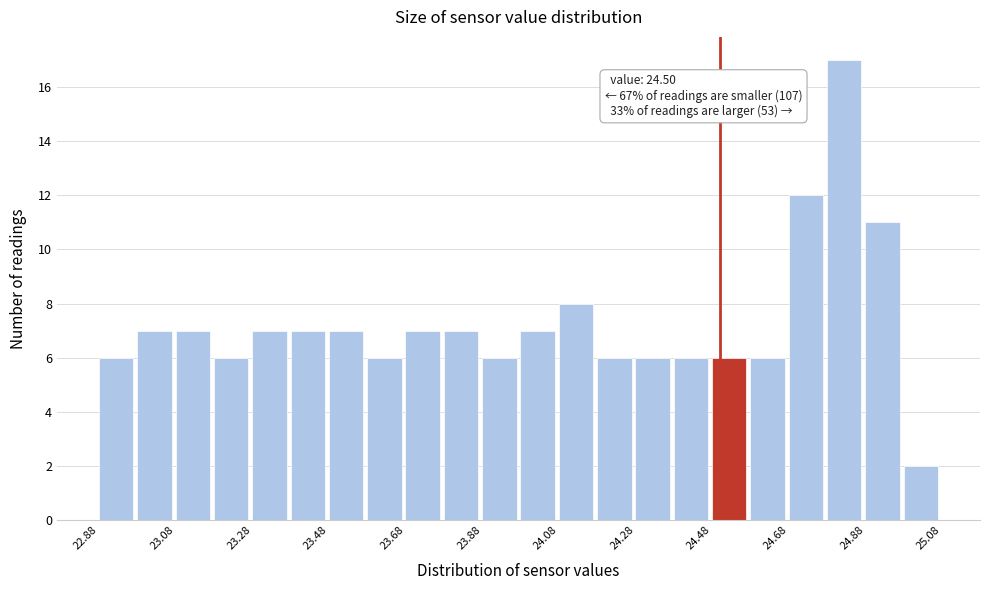

Which range on the x-axis has the tallest bar?

24.78 to 24.88